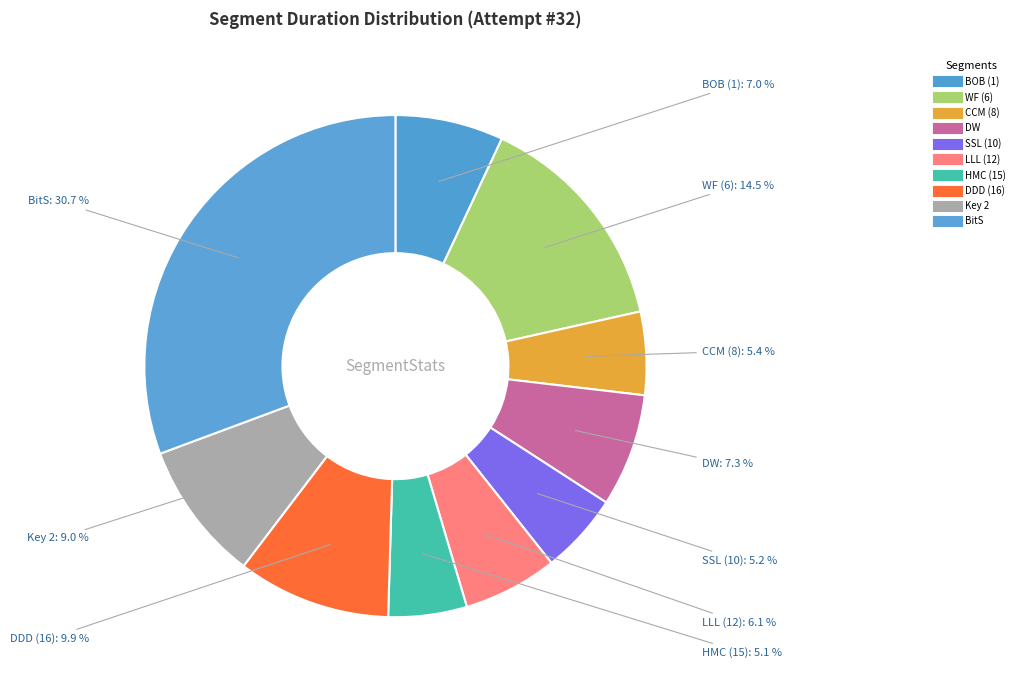

To the nearest percent, what portion does WF (6) represent?

15%